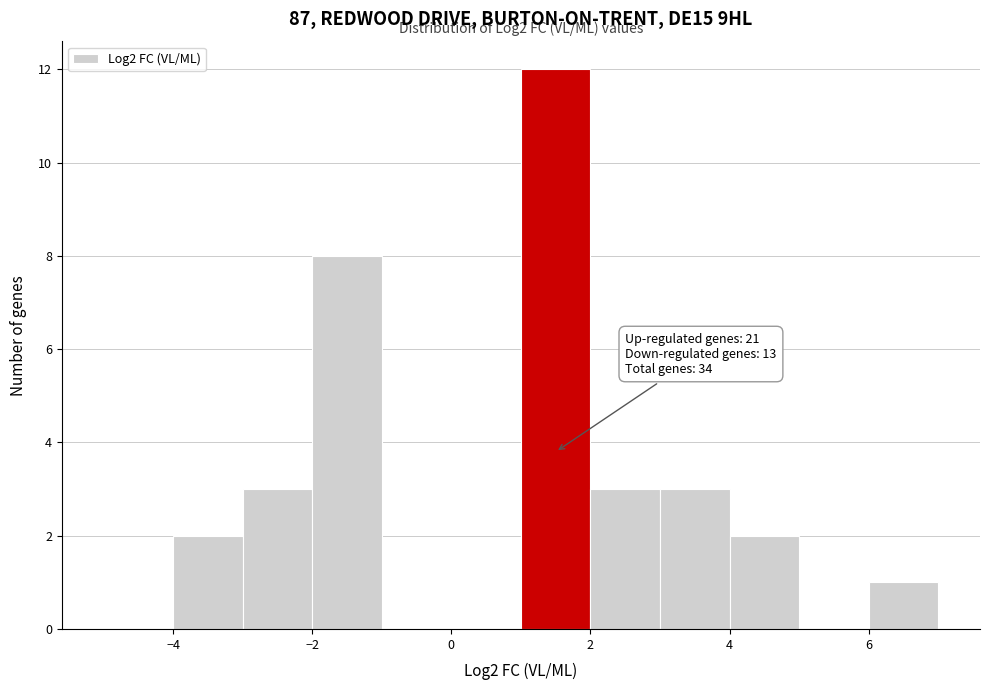

Over which range of the x-axis is the bar tallest?

1 to 2